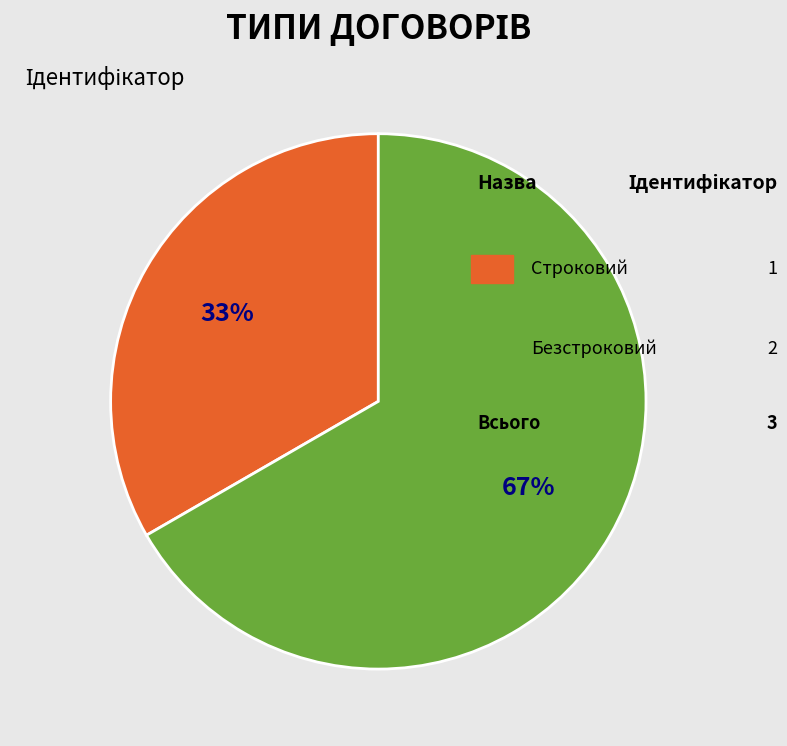

How many segments does this pie chart have?

2